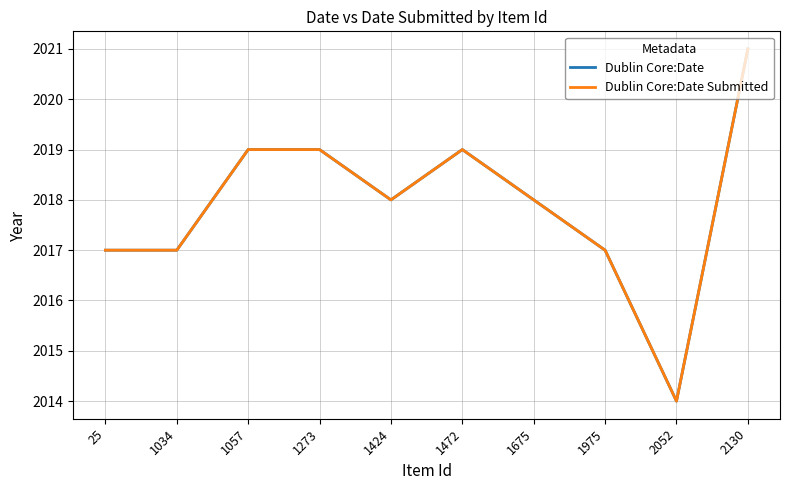

True or false: Dublin Core:Date Submitted and Dublin Core:Date cross at least once.

False